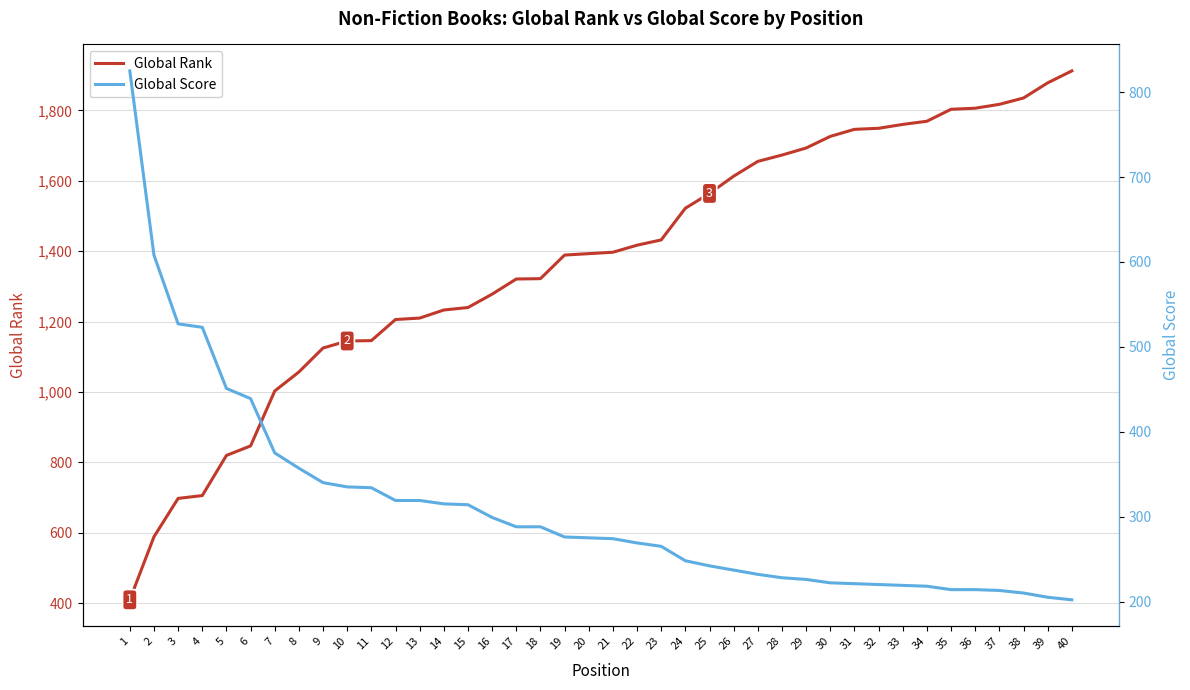

Which series ends up on top after the final intersection of Global Rank and Global Score?

Global Rank